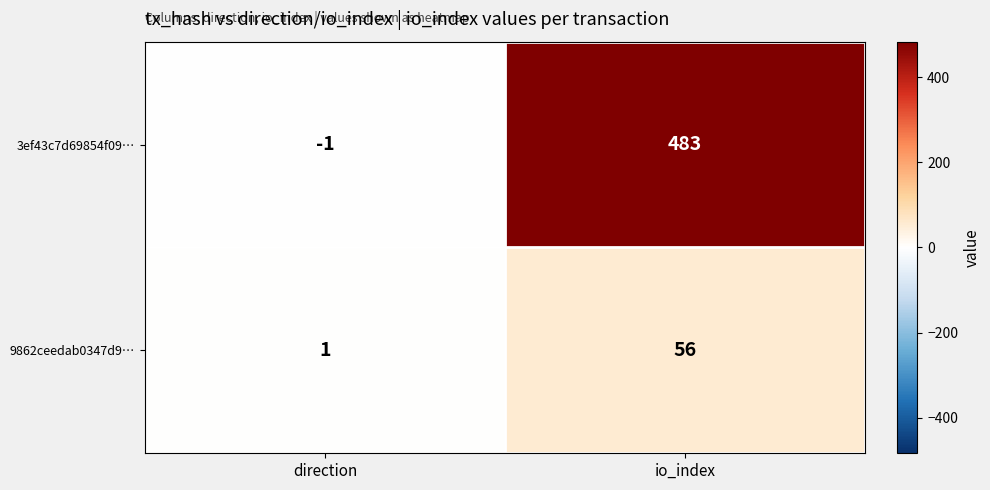

What is the difference between the maximum and minimum values in the 9862ceedab0347d9… series?

55